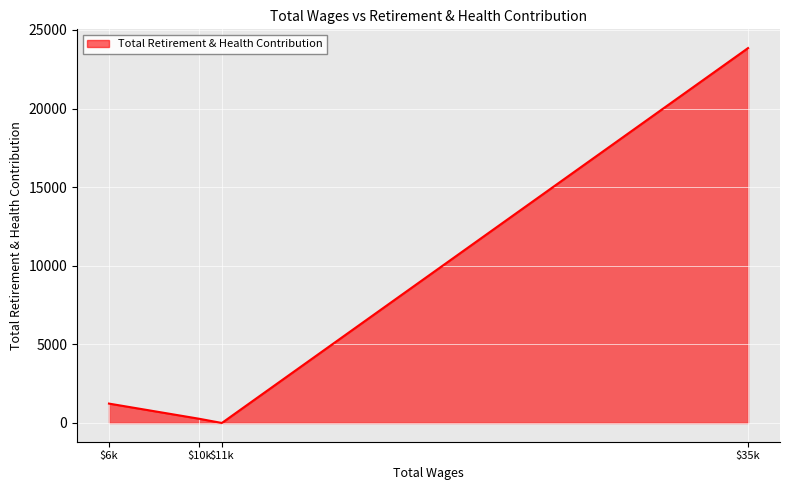

Which category has the highest value across all series?

$35k